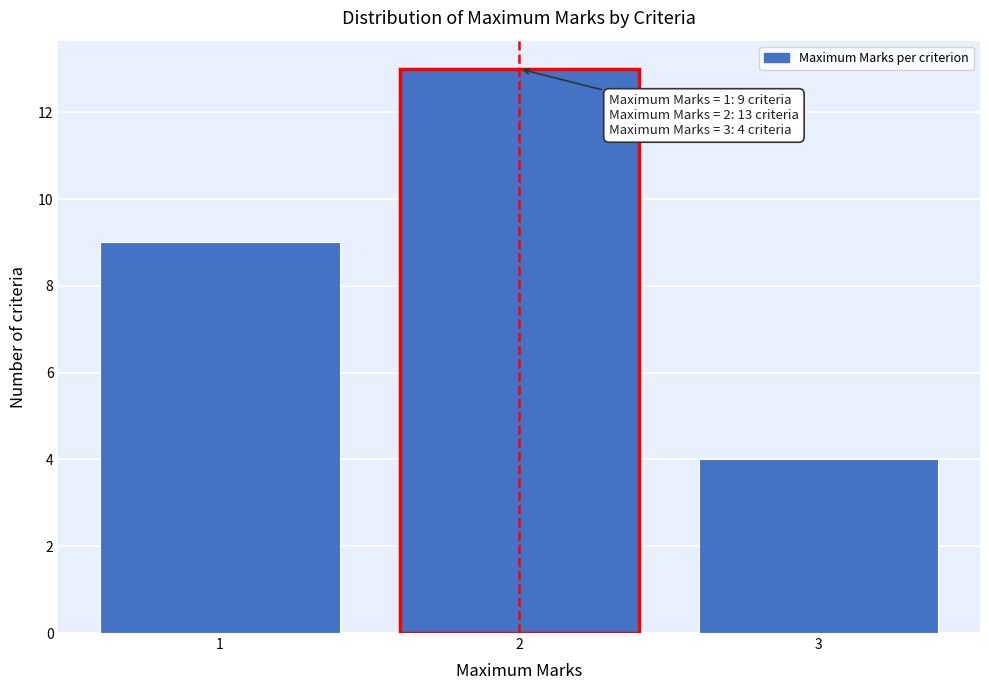

Which range on the x-axis has the tallest bar?

1.5 to 2.5